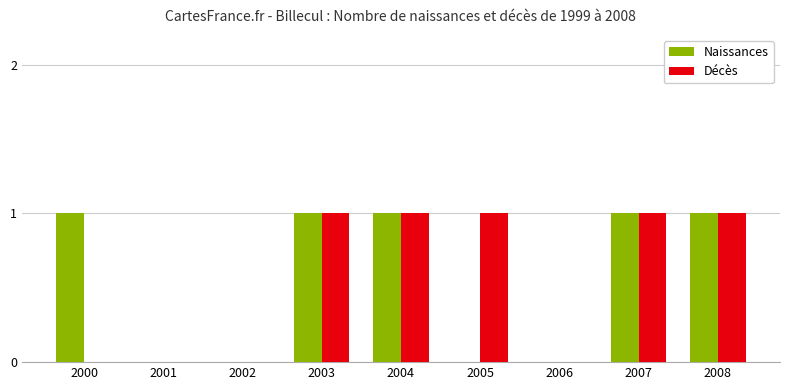

Are the bars horizontal?

No